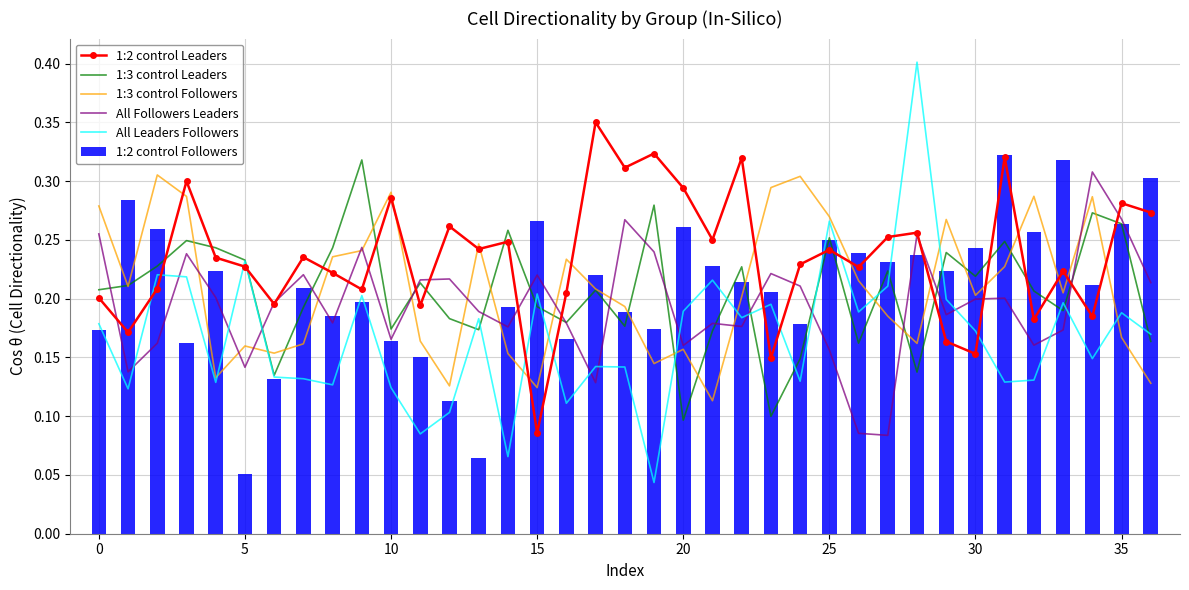

At which label does 1:2 control Followers reach its minimum?

5